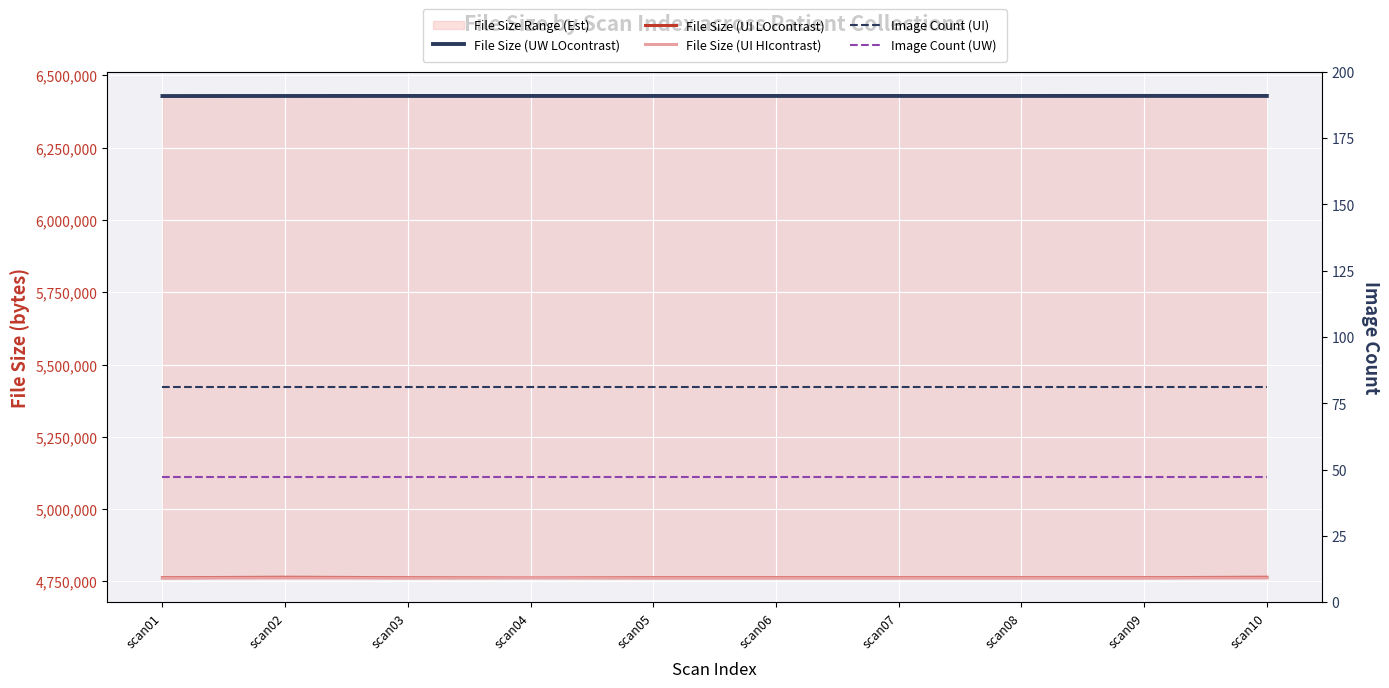

Is the value of File Size (UW LOcontrast) at scan07 greater than the value of File Size (UI LOcontrast) at scan02?

Yes